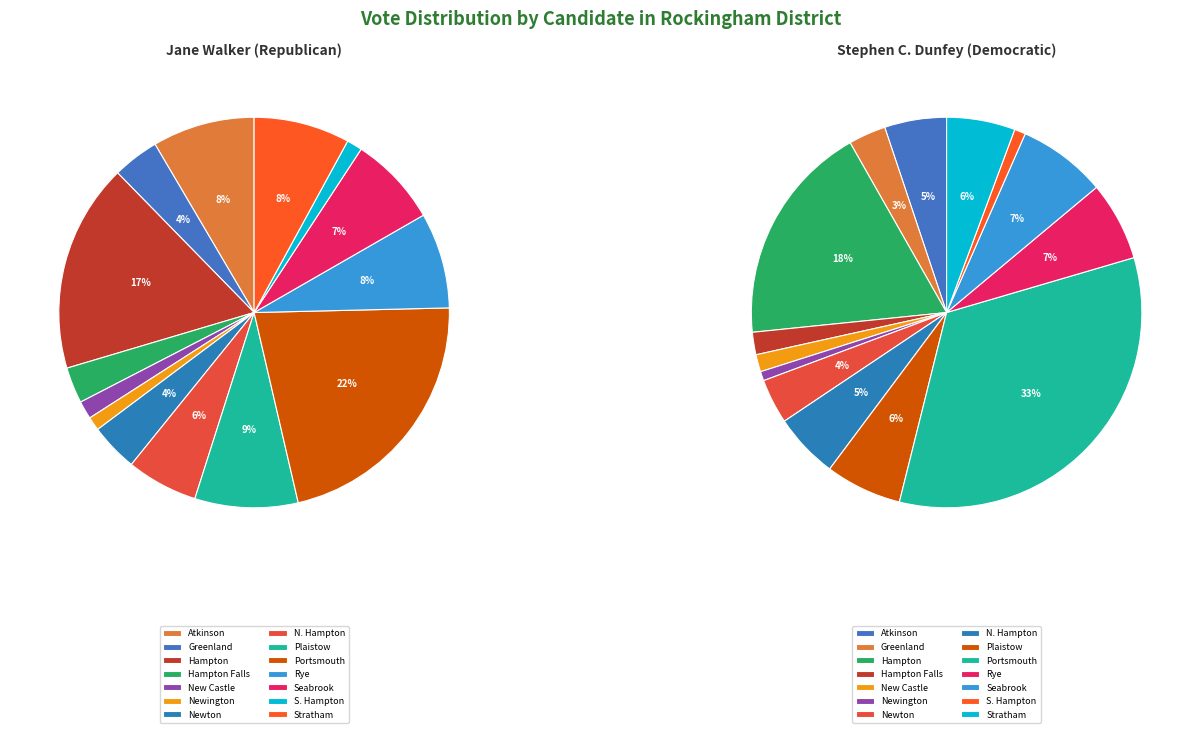

What is the total percentage of S. Hampton and Hampton Falls?

4.3%